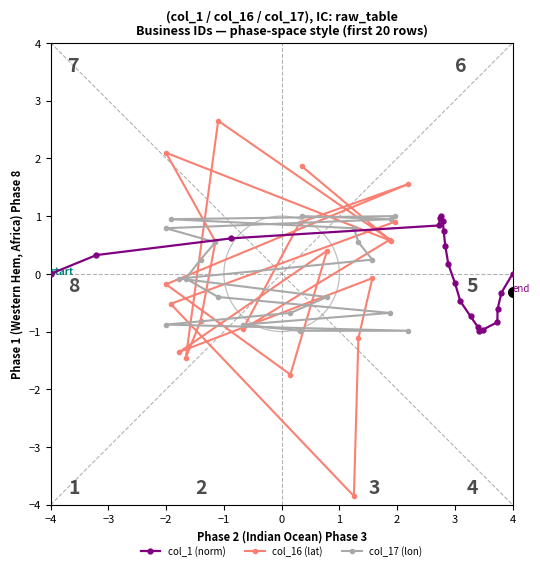

What is the maximum value shown in the chart?

2.6